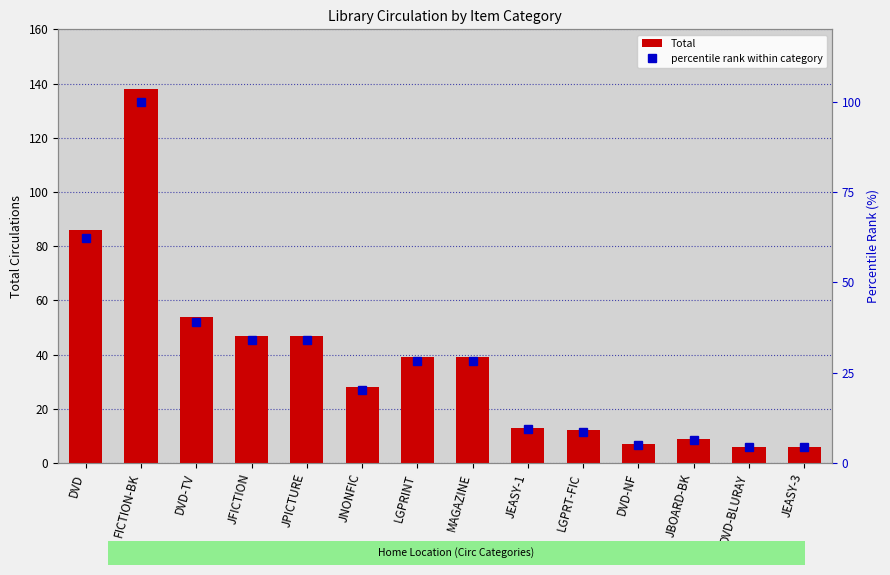

Reading left to right, what are all the values shown in this chart?

Total: 86.0	138.0	54.0	47.0	47.0	28.0	39.0	39.0	13.0	12.0	7.0	9.0	6.0	6.0
percentile rank within category: 62.3	100.0	39.1	34.1	34.1	20.3	28.3	28.3	9.4	8.7	5.1	6.5	4.3	4.3